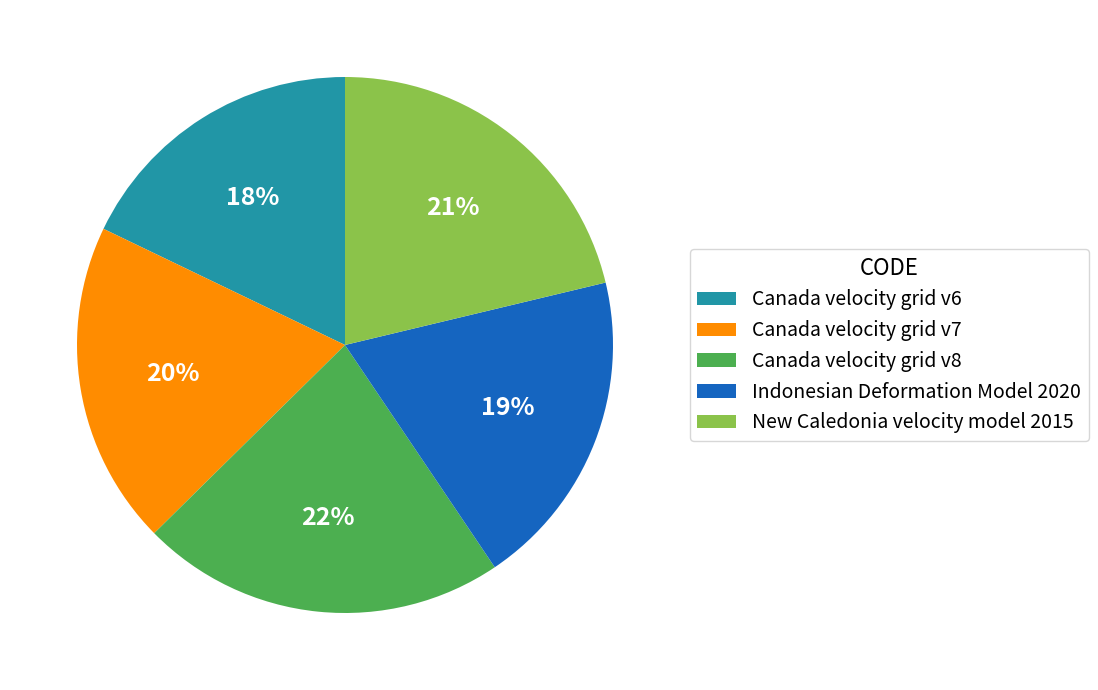

Do Canada velocity grid v8 and New Caledonia velocity model 2015 together represent more than half of the pie?

No